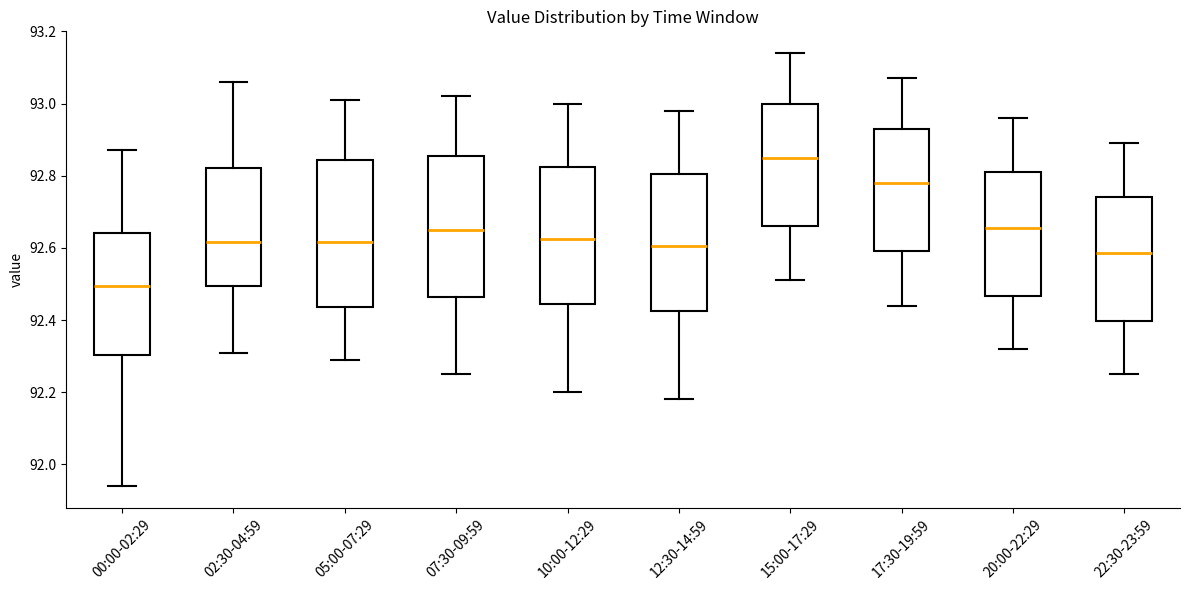

Where is the upper edge of the box for 07:30-09:59 on the y-axis? The values are not printed on the chart, so give them approximately, as read against the axis.

92.86